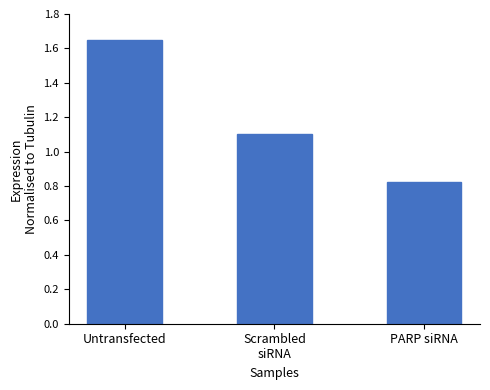

Which category has the highest value across all series?

Untransfected